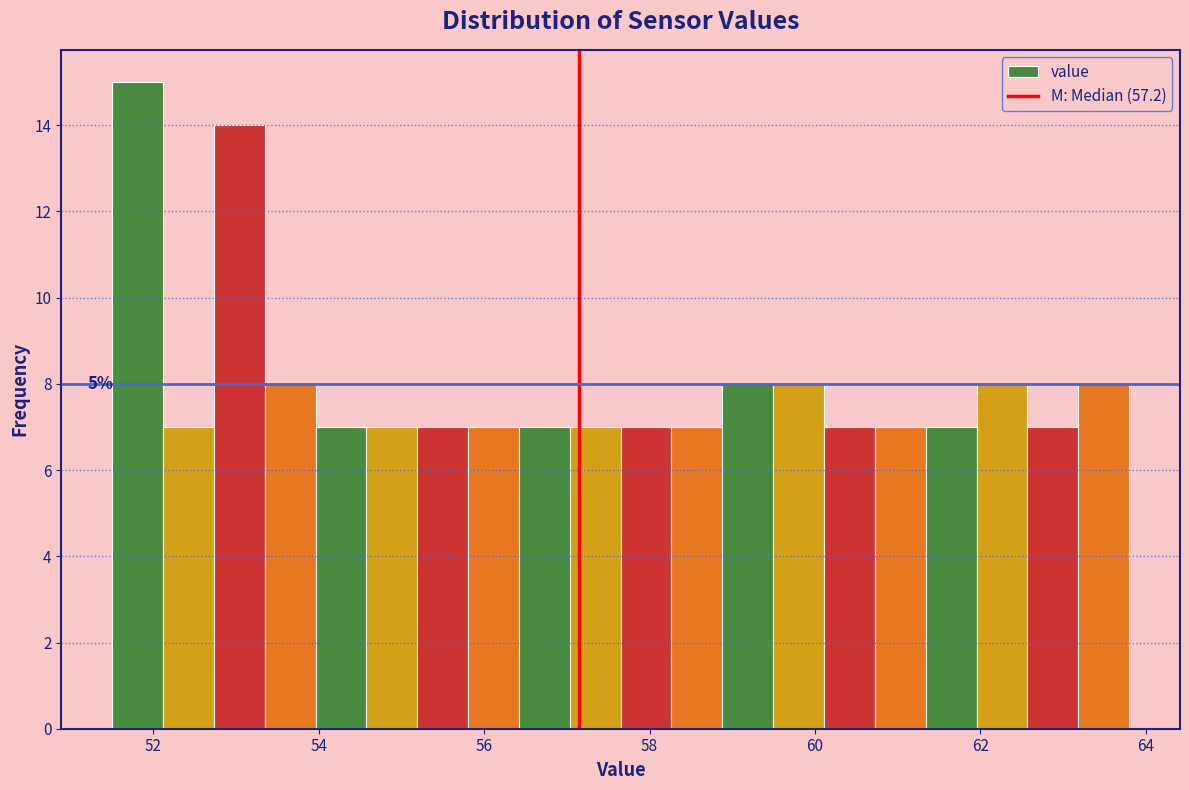

Around what value on the x-axis is the tallest bar? Give the approximate position of its centre, as read against the axis.

51.8